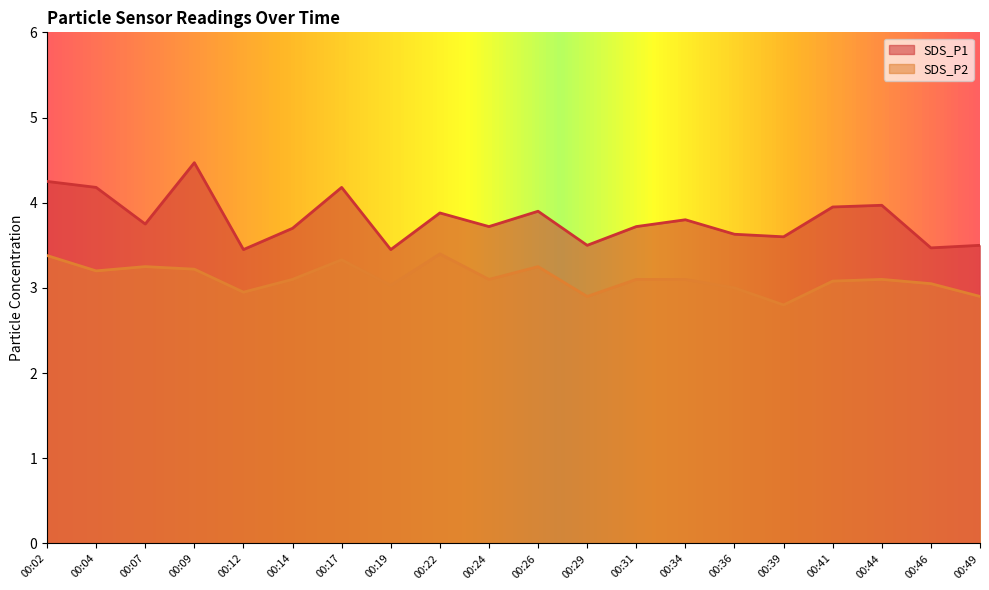

Is the value of SDS_P2 at 00:02 greater than the value of SDS_P1 at 00:07?

No